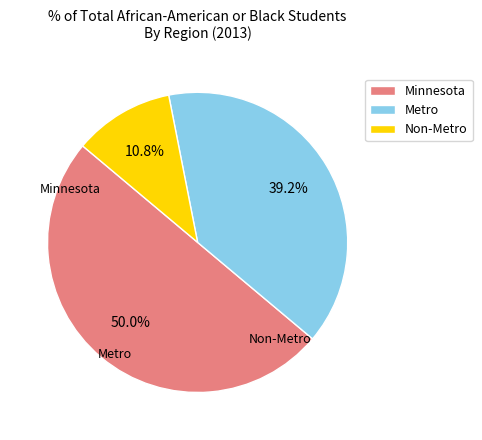

Does Non-Metro account for over 50% of the chart?

No